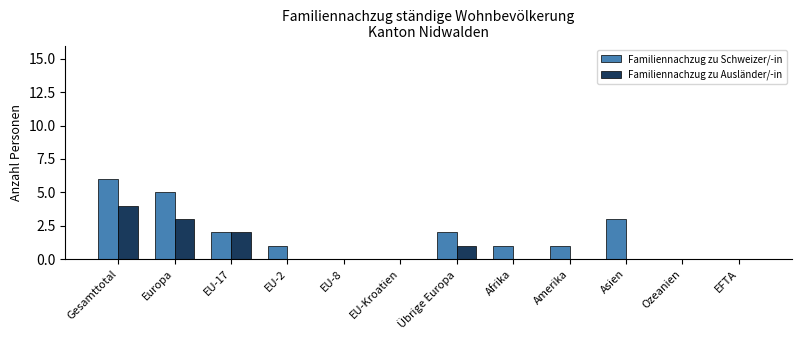

Between EU-17 and Amerika, which series saw the biggest shift?

Familiennachzug zu Ausländer/-in